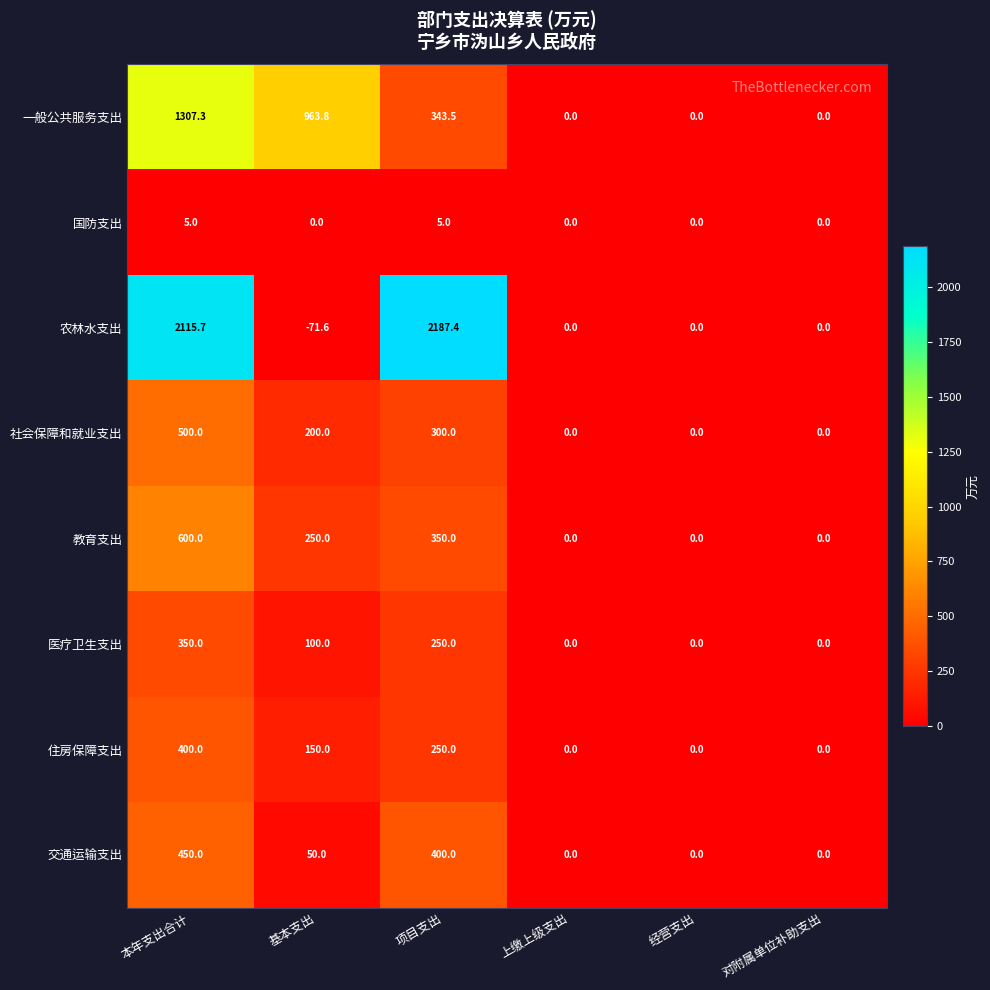

Is it true that 教育支出 equals 250.0 at 基本支出?

True